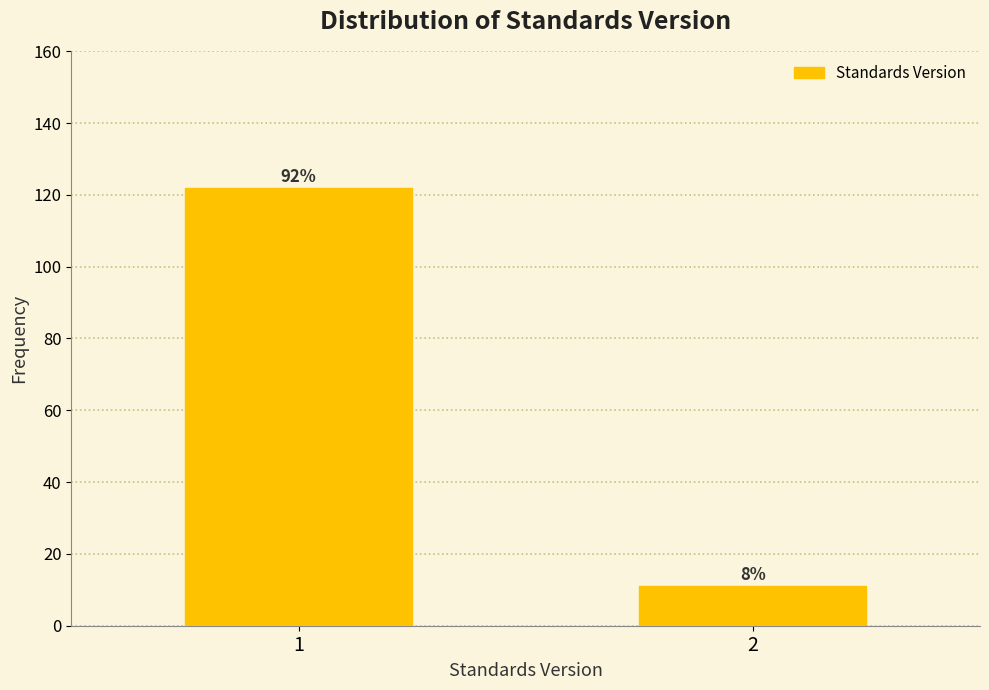

Does the chart contain any negative values?

No